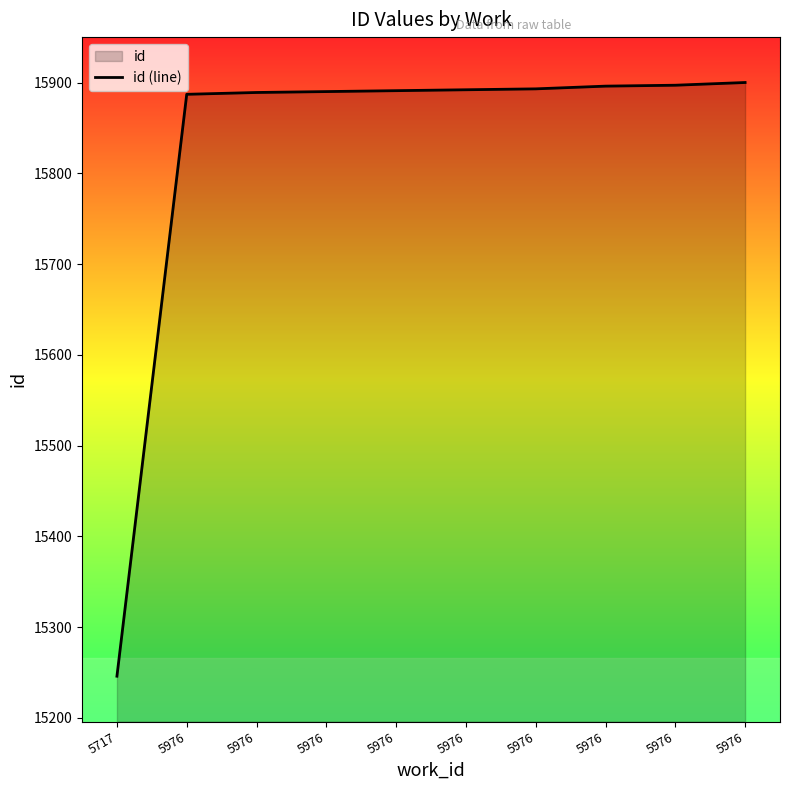

What is the ratio of the value at 5976 to the value at 5976?

1.0